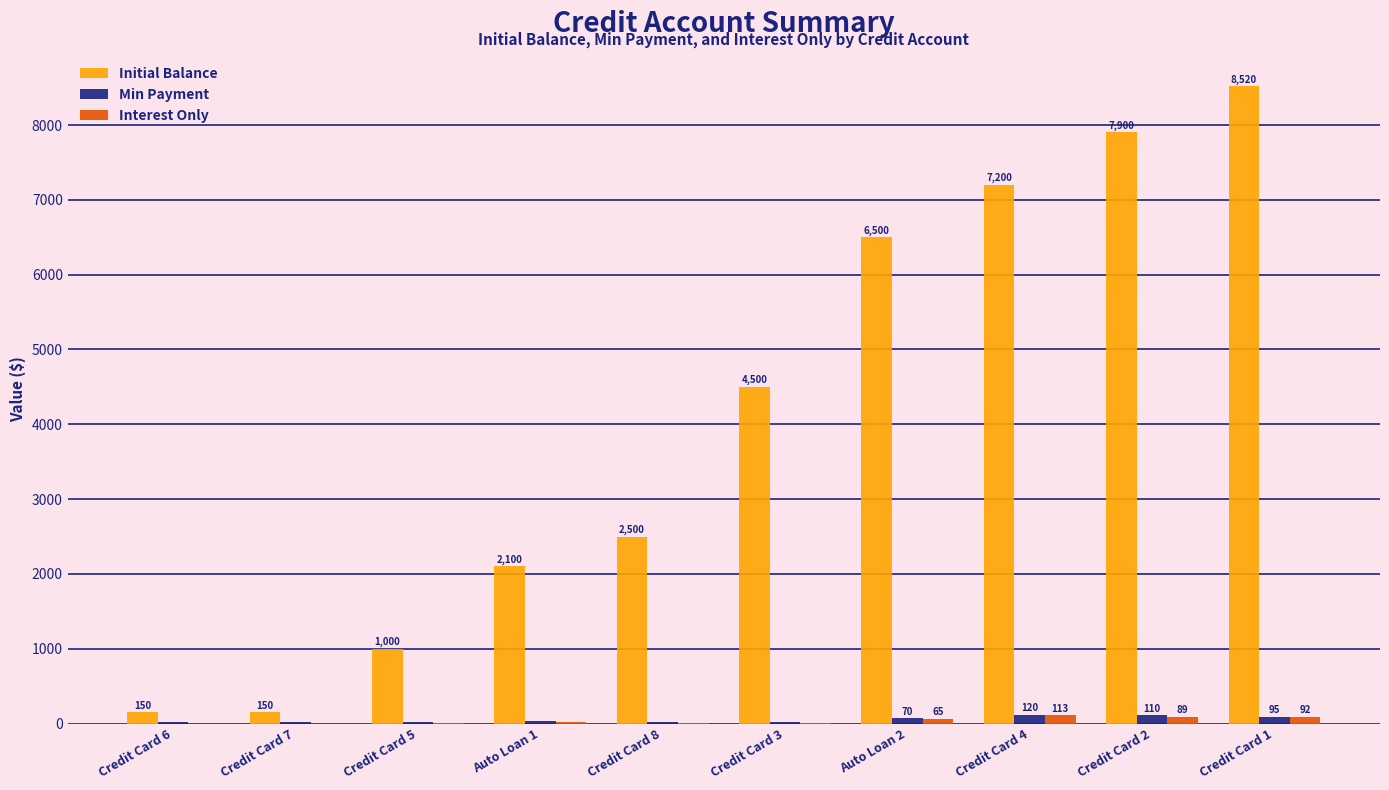

What value does the Interest Only series have at Credit Card 8?

8.3